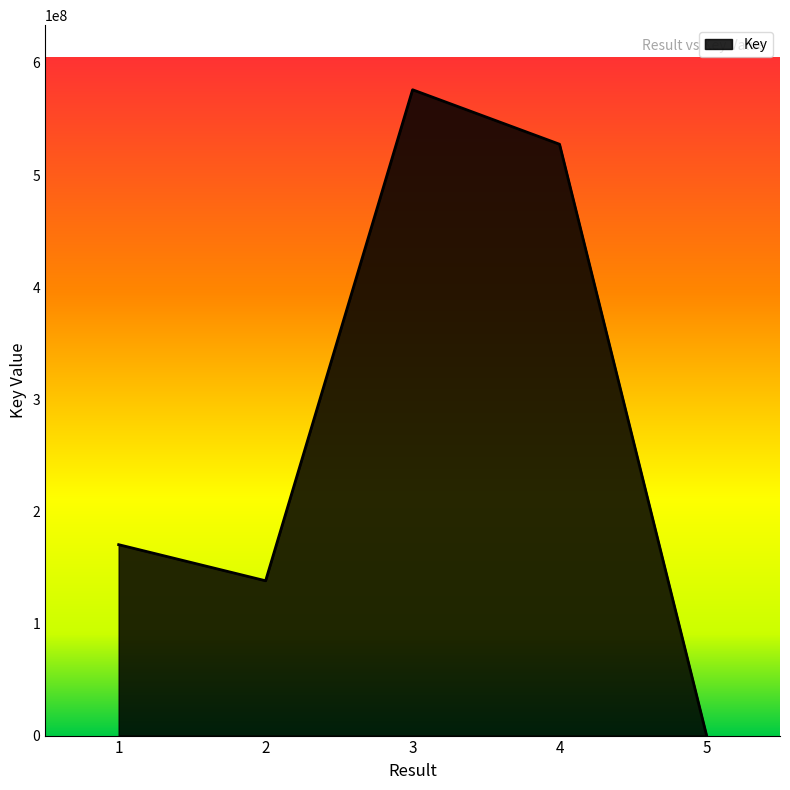

What is the change in value from 2 to 5?

-137745551